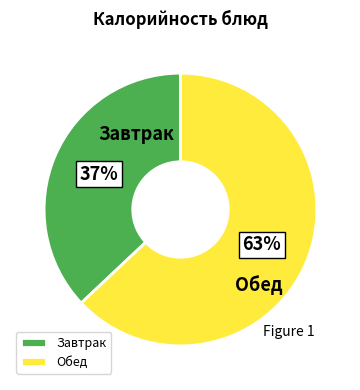

To the nearest percent, what percentage of the pie is Обед?

63%